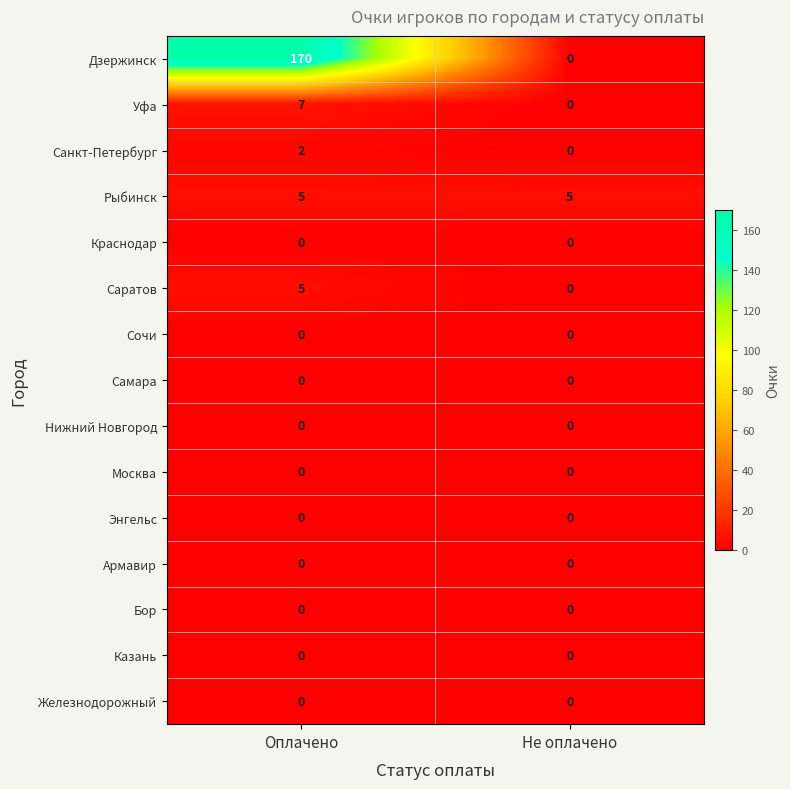

How many distinct data groups are displayed?

15